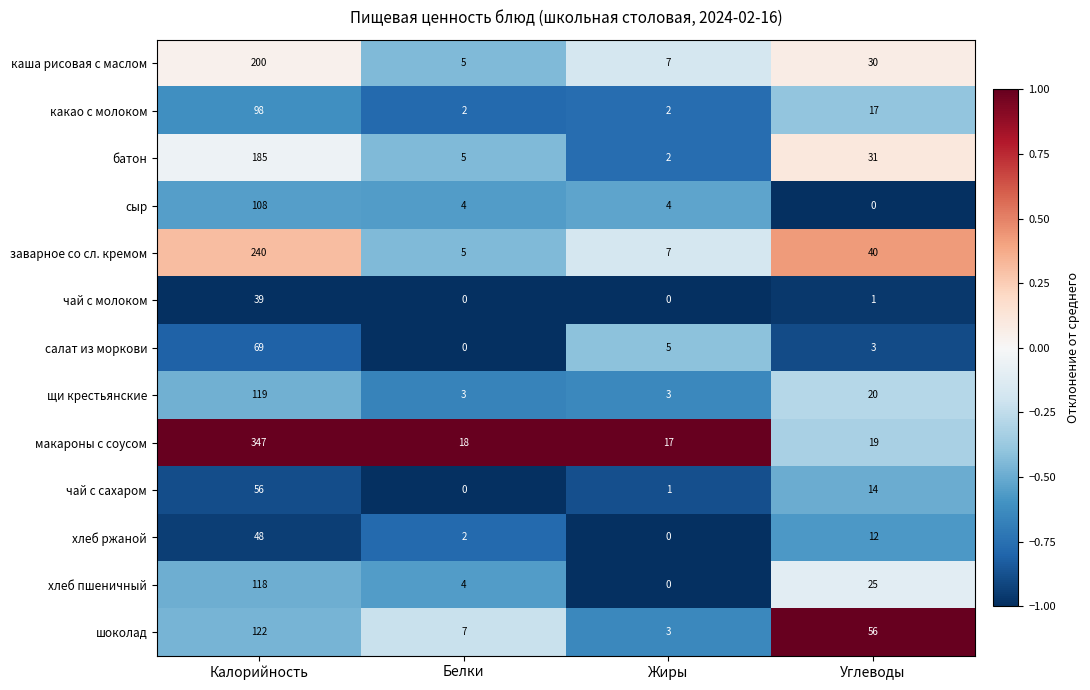

At which label does шоколад reach its minimum?

Жиры